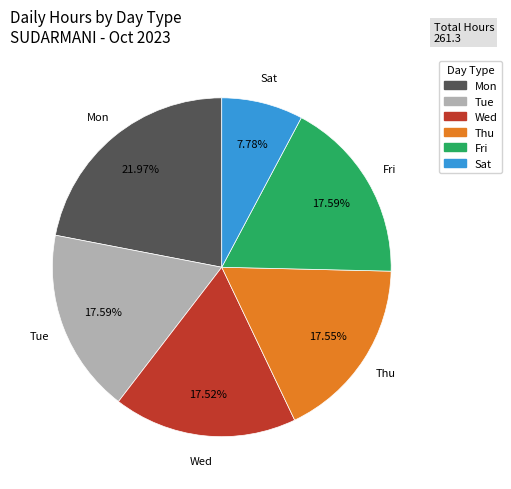

To the nearest percent, what is the combined percentage of Tue and Sat?

25%